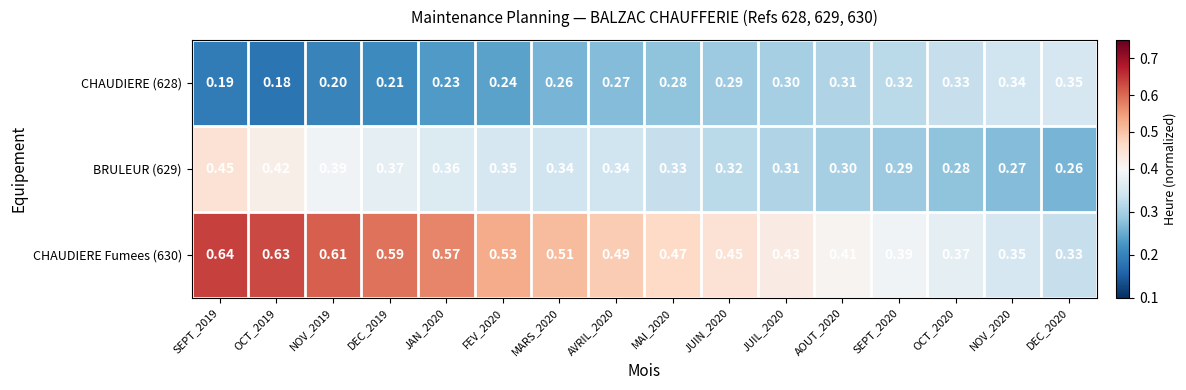

Is the value of CHAUDIERE Fumees (630) at DEC_2020 greater than the value of CHAUDIERE (628) at SEPT_2019?

Yes